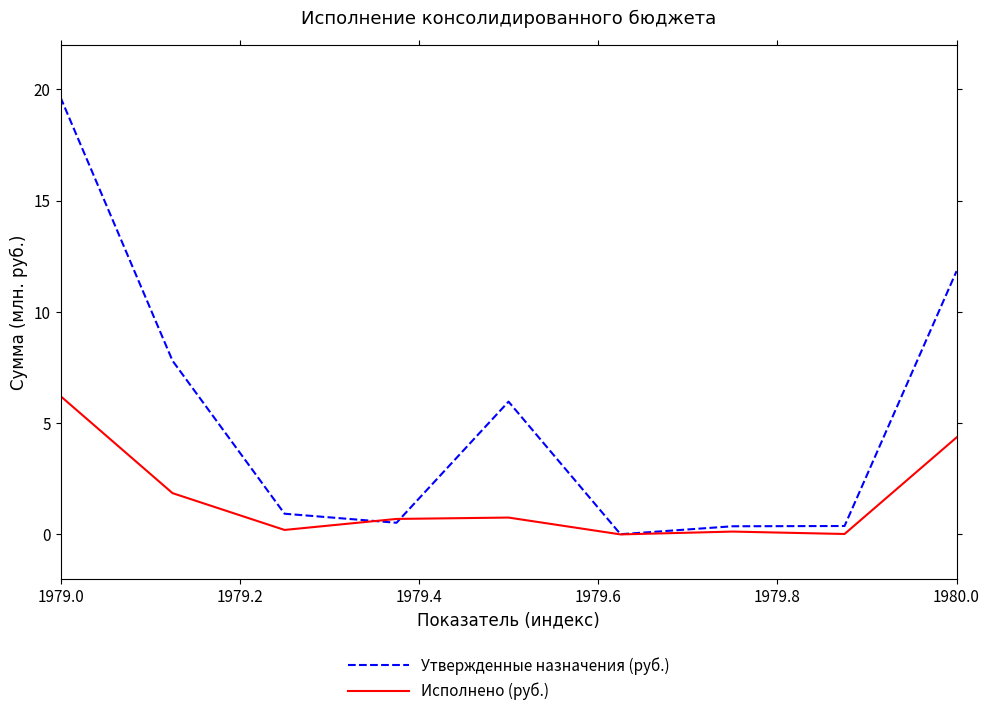

List the series in order of their overall mean, lowest first.

Исполнено (руб.), Утвержденные назначения (руб.)